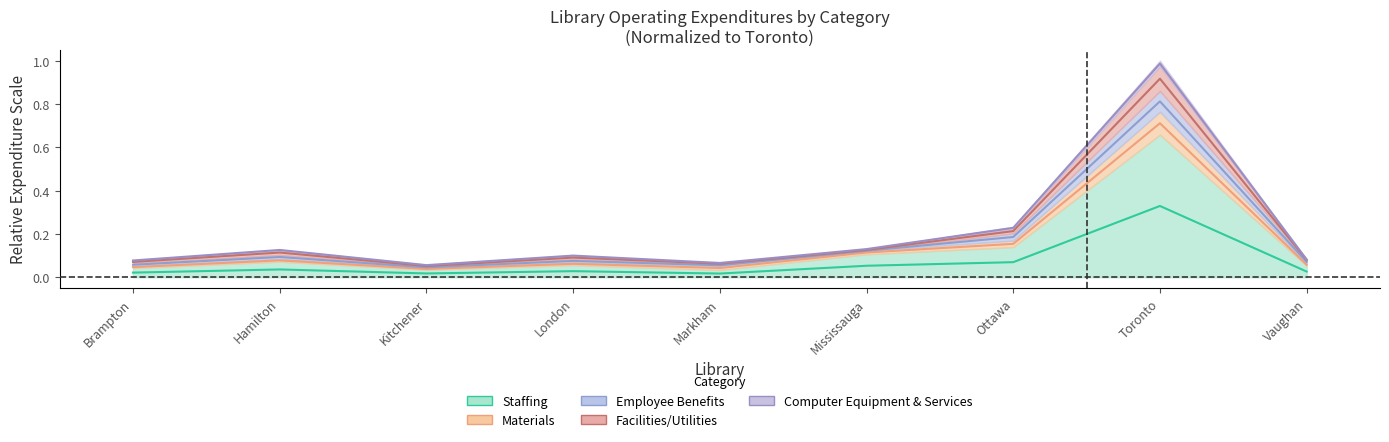

Where is the first local minimum for Materials?

Kitchener